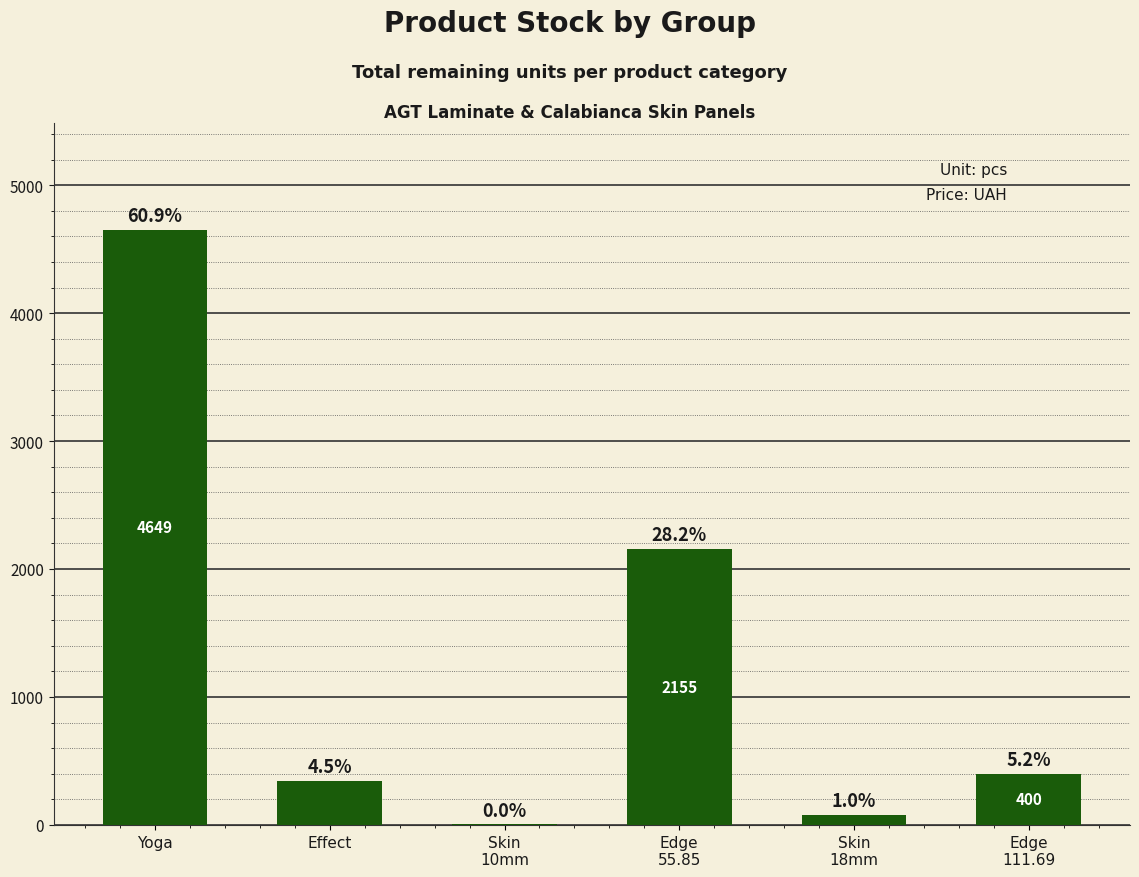

Are the bars horizontal?

No